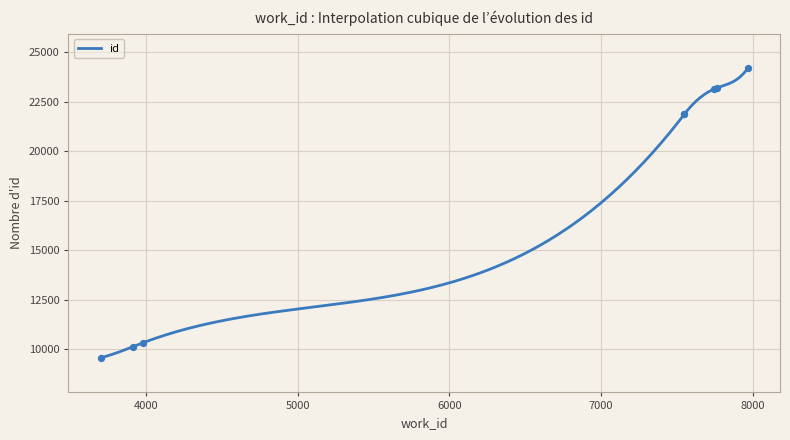

What is the change in value from 3700 to 7967?

+14593